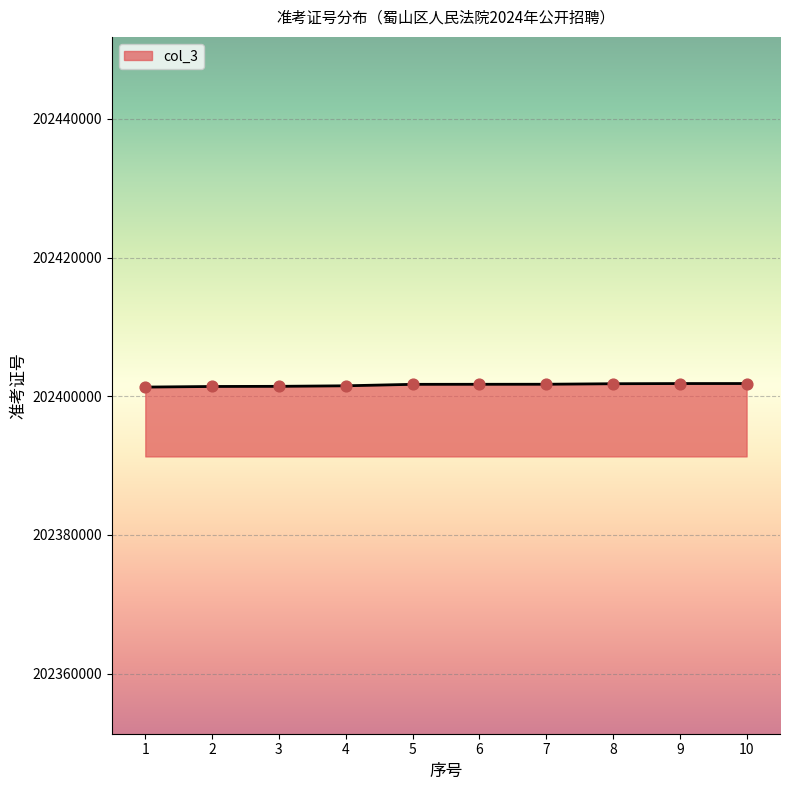

Approximately how many times larger is the value at 1 compared to 5?

1.0